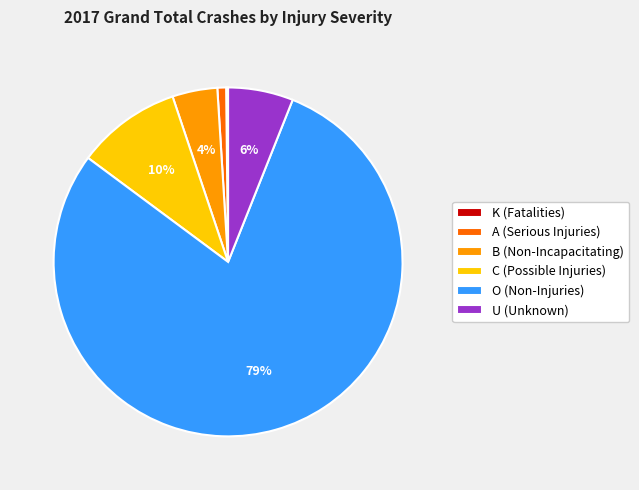

Do A (Serious Injuries) and B (Non-Incapacitating) together represent more than half of the pie?

No